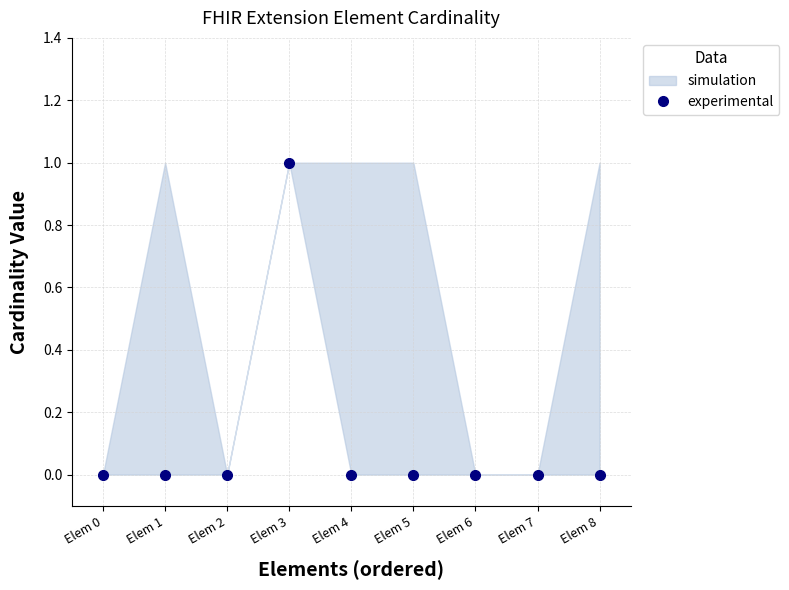

What is the difference between the values at Elem 8 and Elem 3?

1